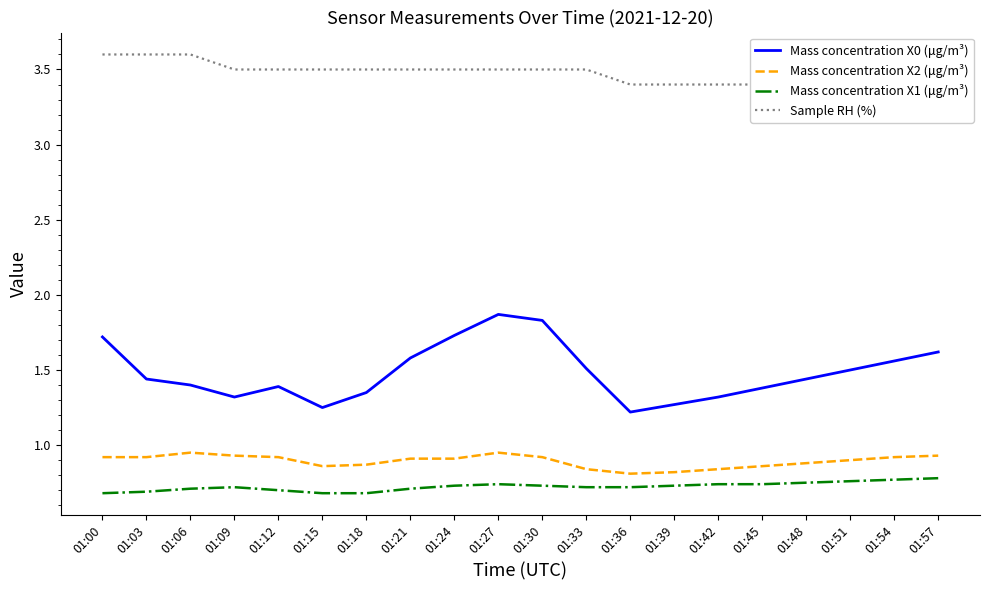

What is the value of the Mass concentration X1 (μg/m³) point at the 15th from the left?

0.7